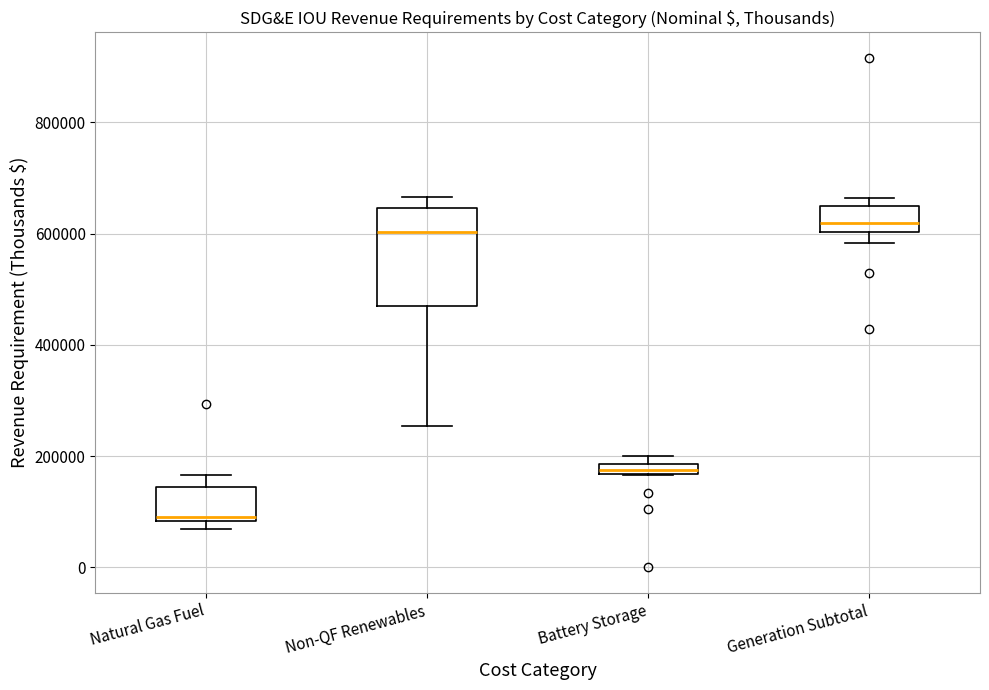

Comparing the boxes themselves (not the whiskers), which one is the tallest?

Non-QF Renewables